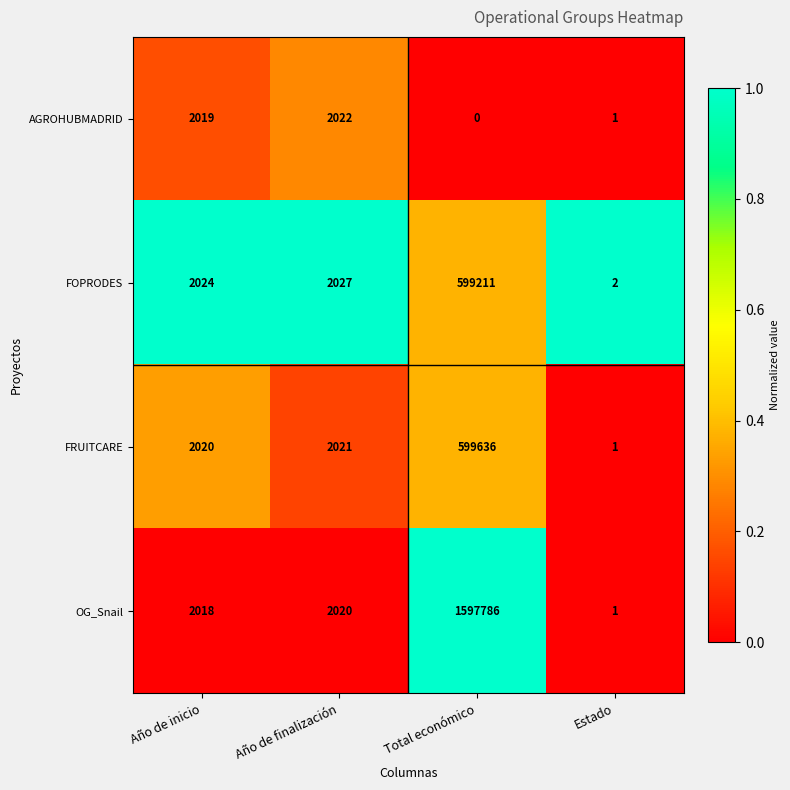

The FRUITCARE series shows 1025 at Año de inicio. True or false?

False